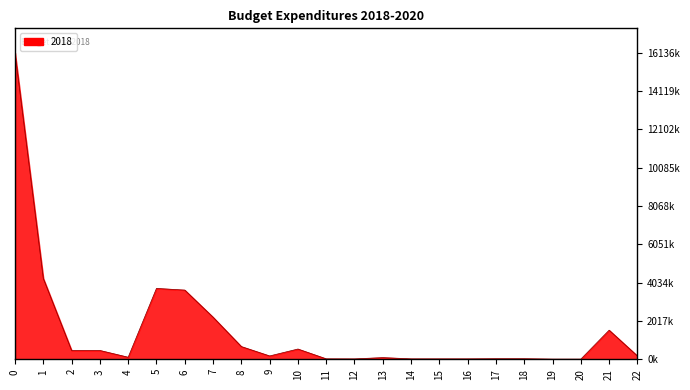

What is the difference between the maximum and minimum values?

16127811.4